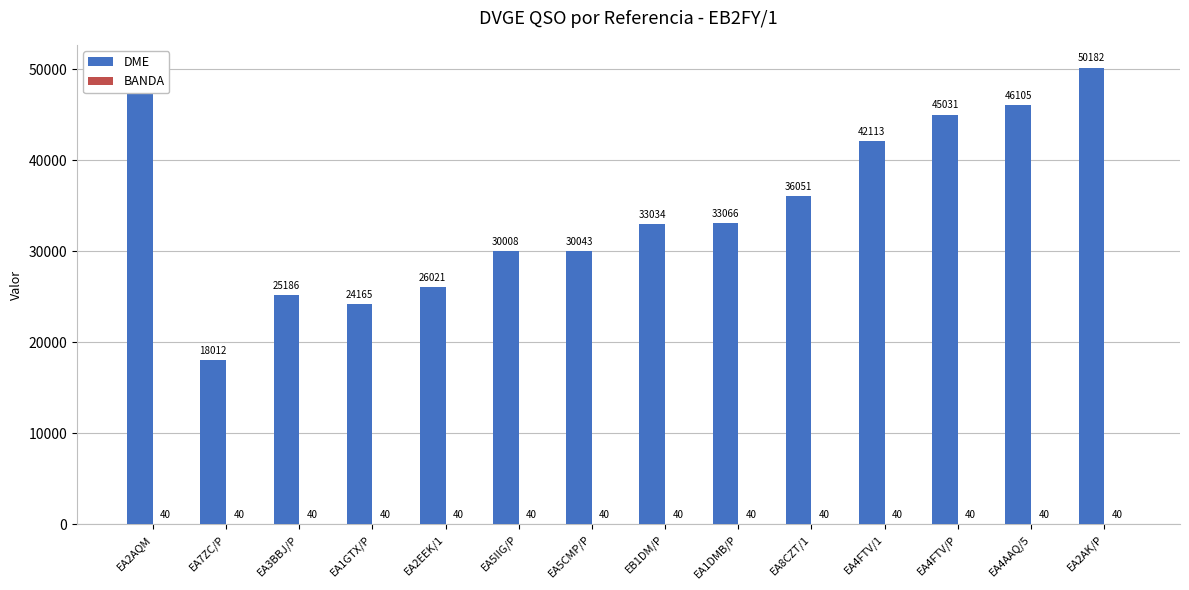

Between EA3BBJ/P and EA2AK/P, which series saw the biggest shift?

DME